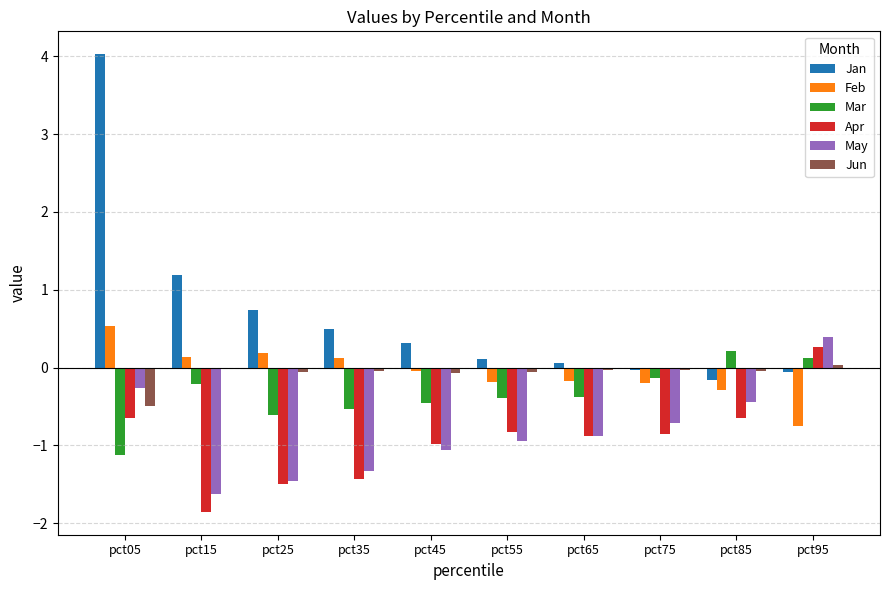

Which series changed the most between pct05 and pct35?

Jan